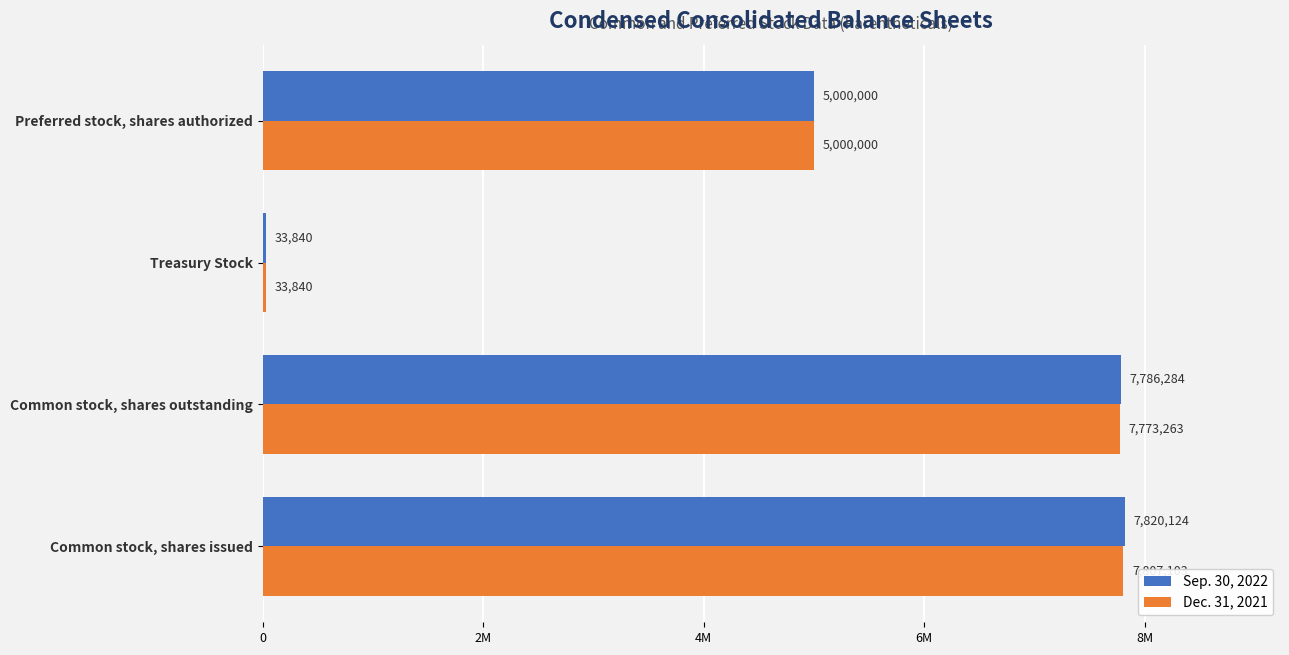

What are all the series names shown in the legend?

Sep. 30, 2022, Dec. 31, 2021